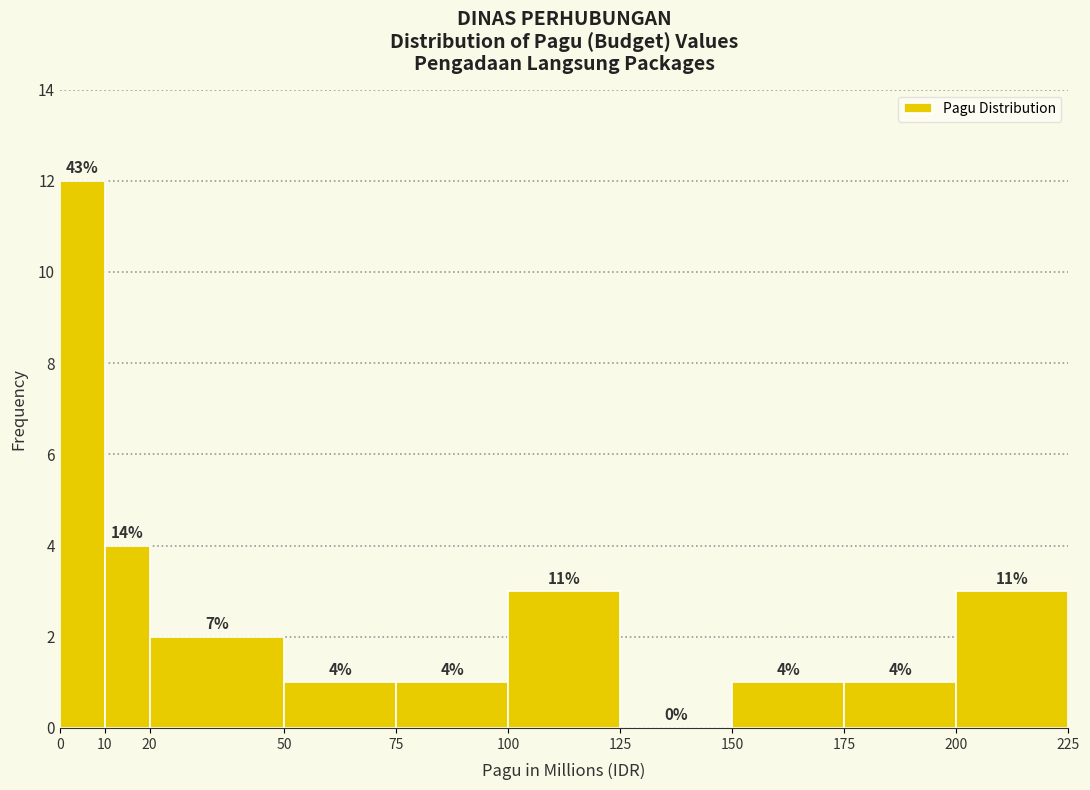

Which range on the x-axis has the tallest bar?

0 to 10